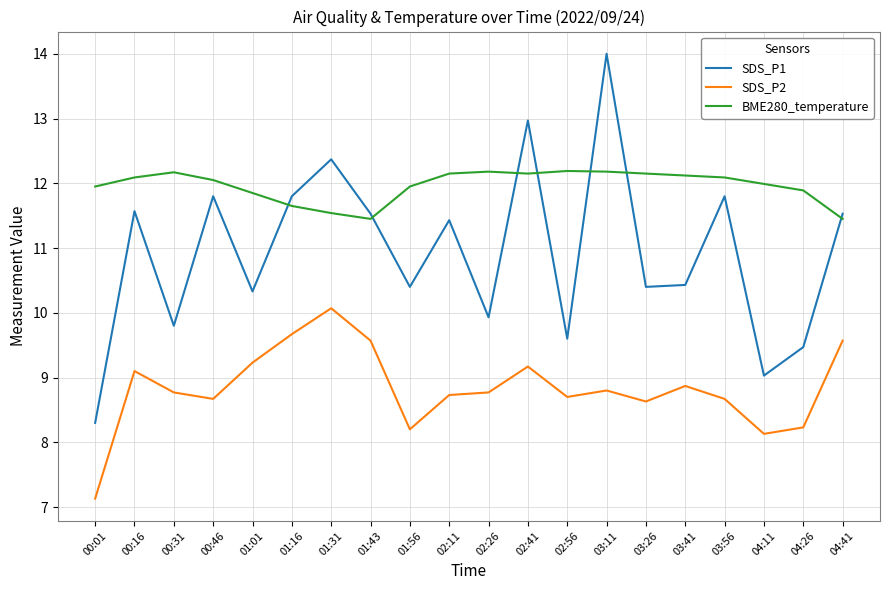

Is the value of BME280_temperature at 02:41 greater than the value of SDS_P2 at 00:31?

Yes